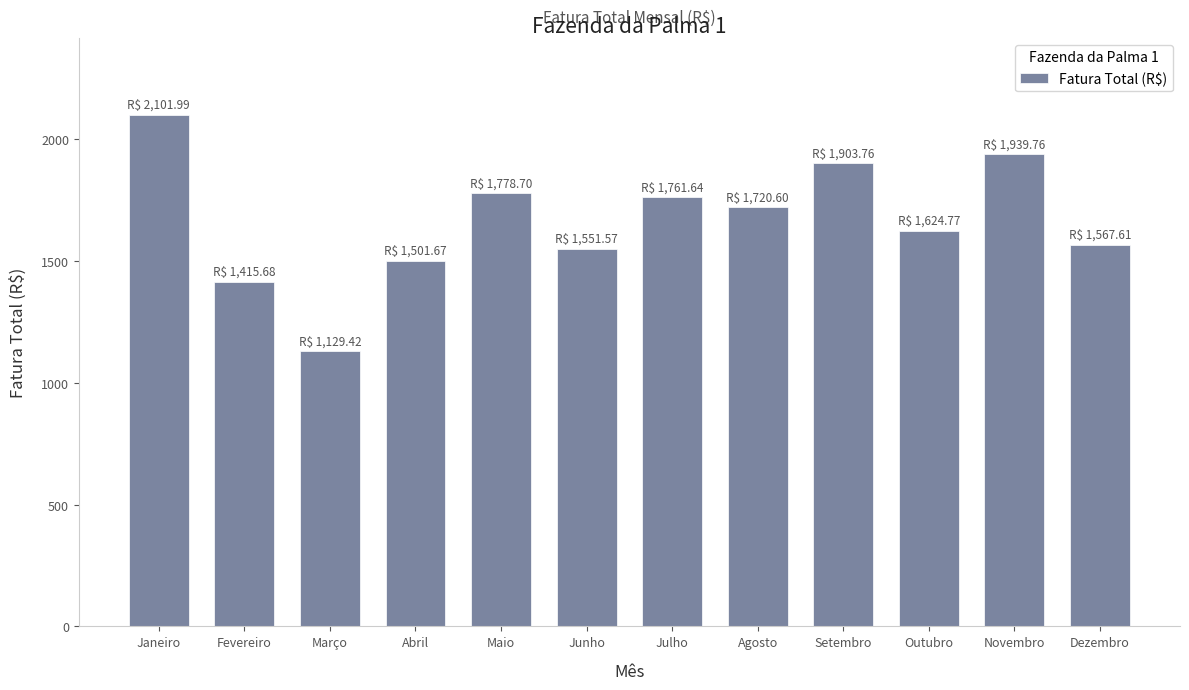

What position from the left is Novembro?

11